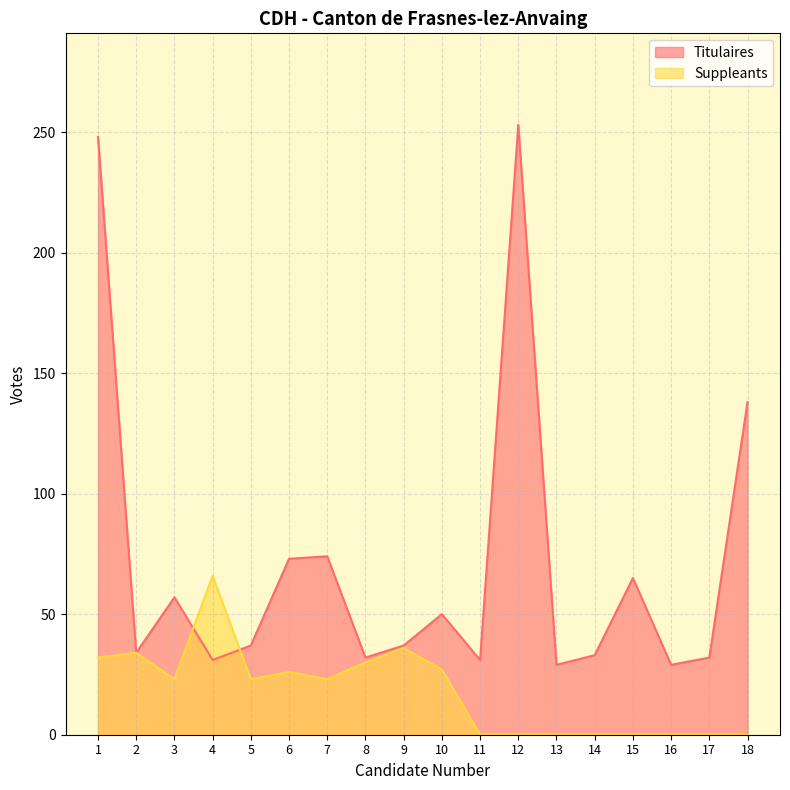

Reading right to left, extract all data points from this chart.

Titulaires: 18=138	17=32	16=29	15=65	14=33	13=29	12=253	11=31	10=50	9=37	8=32	7=74	6=73	5=37	4=31	3=57	2=34	1=248
Suppleants: 18=0	17=0	16=0	15=0	14=0	13=0	12=0	11=0	10=27	9=36	8=30	7=23	6=26	5=23	4=66	3=23	2=34	1=32